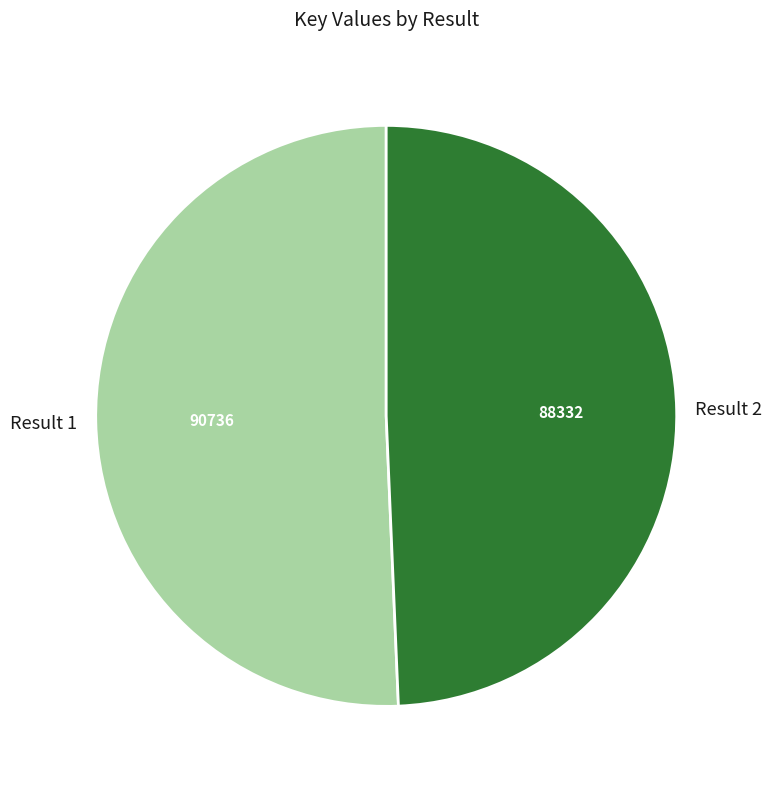

Count the number of slices in the pie.

2